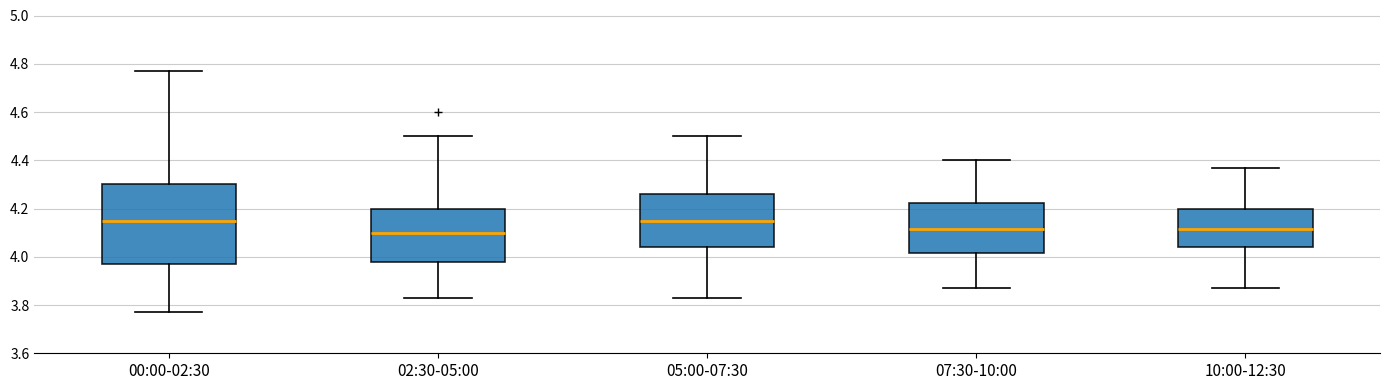

Reading left to right, transcribe this box plot: for each box, give where its median line is, the range the box spans, and where its two whiskers end, as read against the y-axis. The values are not printed on the chart, so give them approximately, as read against the axis.

00:00-02:30: median 4.16, box 3.98 to 4.30, whiskers 3.78 to 4.78
02:30-05:00: median 4.10, box 3.98 to 4.20, whiskers 3.84 to 4.50
05:00-07:30: median 4.16, box 4.04 to 4.26, whiskers 3.84 to 4.50
07:30-10:00: median 4.12, box 4.02 to 4.22, whiskers 3.88 to 4.40
10:00-12:30: median 4.12, box 4.04 to 4.20, whiskers 3.88 to 4.38